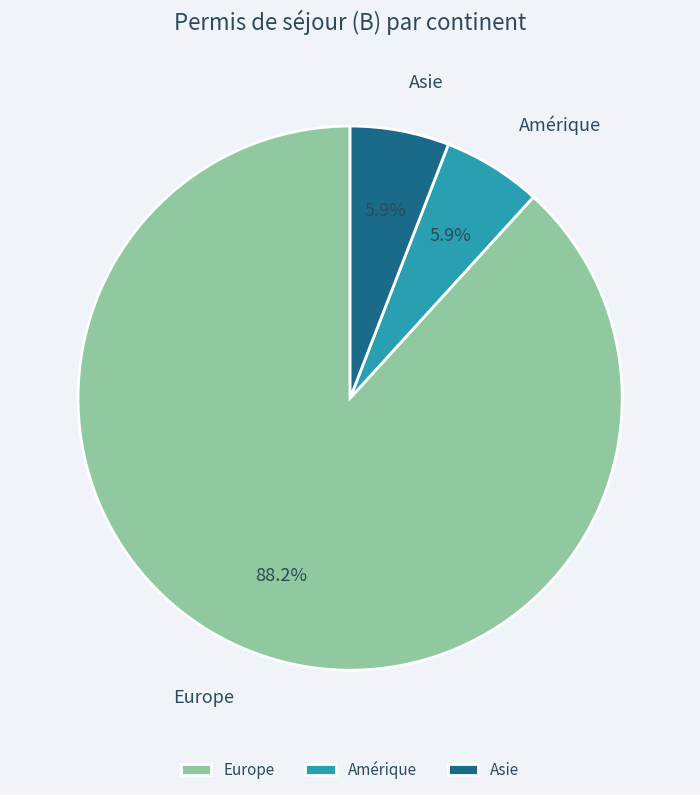

To the nearest percent, what is the difference between the Europe and Amérique slice percentages?

82%